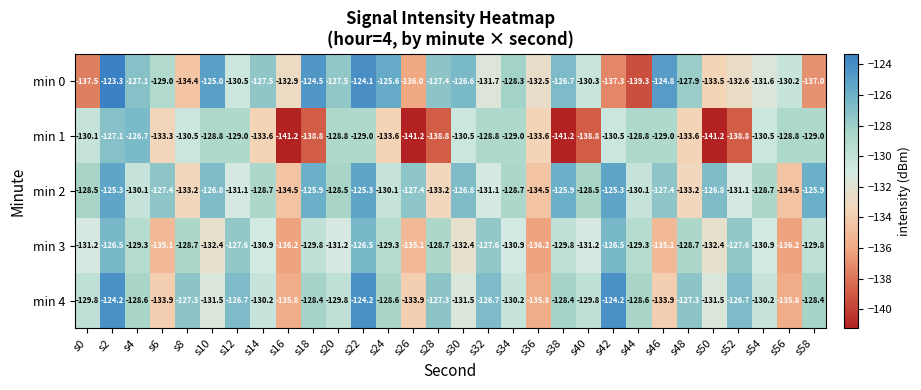

What is the maximum value for min 0?

-123.3